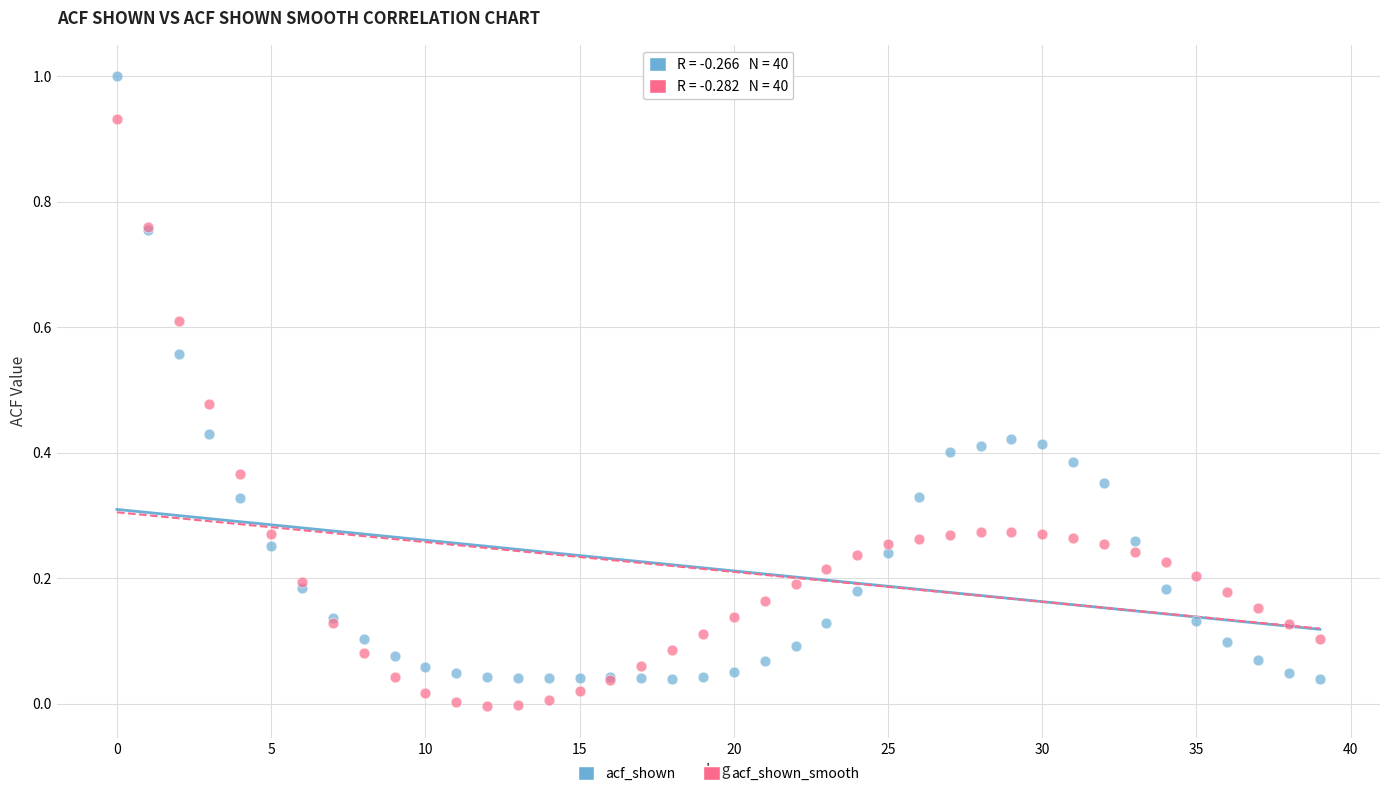

What are all the series names shown in the legend?

acf_shown, acf_shown_smooth